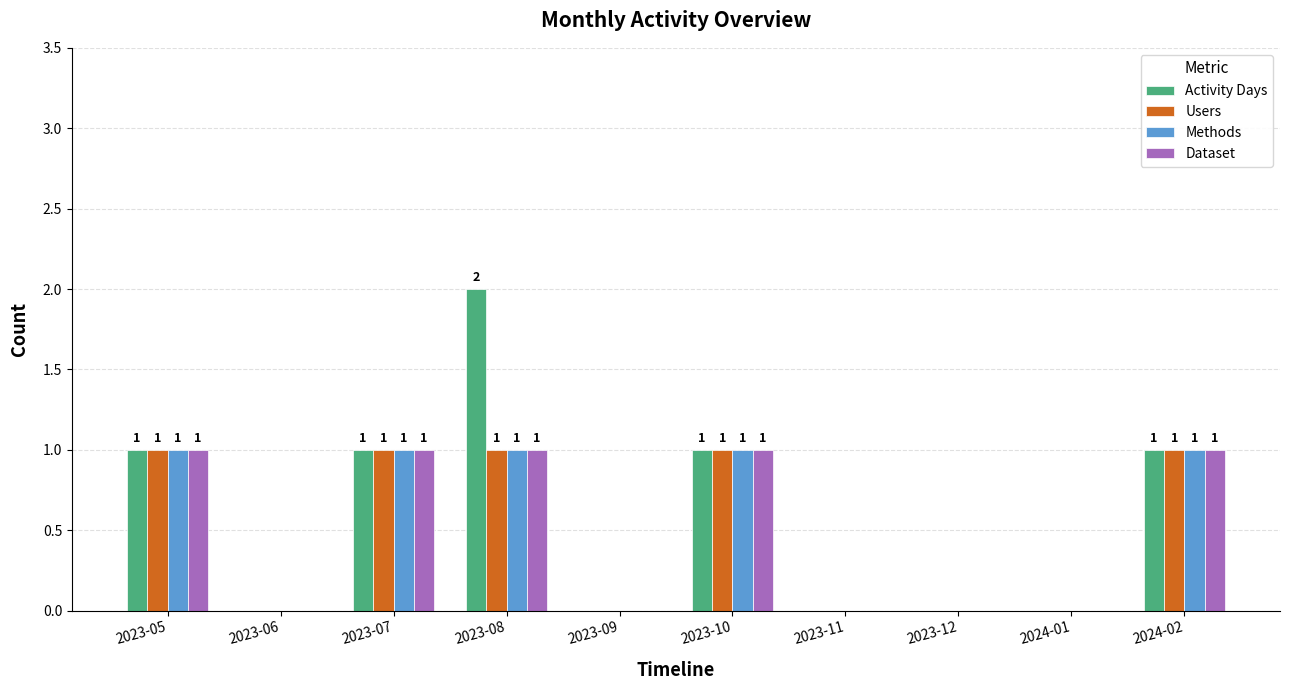

Reading left to right, transcribe all the data shown in this chart.

Activity Days: 2023-05=1	2023-06=0	2023-07=1	2023-08=2	2023-09=0	2023-10=1	2023-11=0	2023-12=0	2024-01=0	2024-02=1
Users: 2023-05=1	2023-06=0	2023-07=1	2023-08=1	2023-09=0	2023-10=1	2023-11=0	2023-12=0	2024-01=0	2024-02=1
Methods: 2023-05=1	2023-06=0	2023-07=1	2023-08=1	2023-09=0	2023-10=1	2023-11=0	2023-12=0	2024-01=0	2024-02=1
Dataset: 2023-05=1	2023-06=0	2023-07=1	2023-08=1	2023-09=0	2023-10=1	2023-11=0	2023-12=0	2024-01=0	2024-02=1